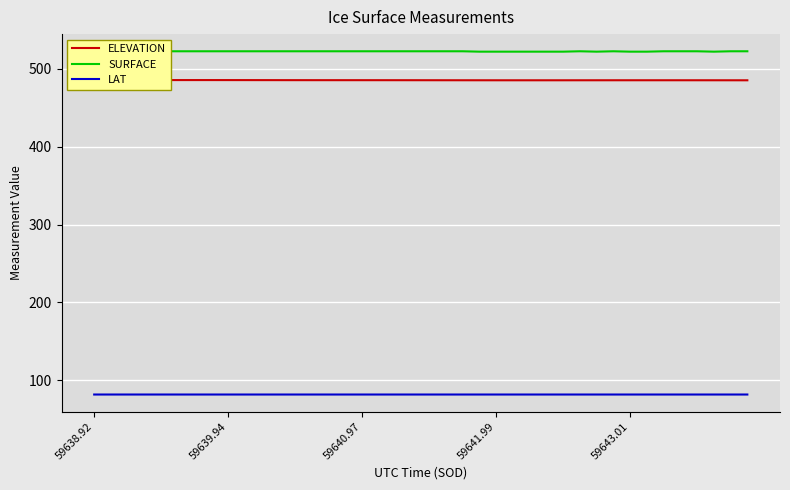

Is it true that SURFACE equals 522.5 at 7?

True